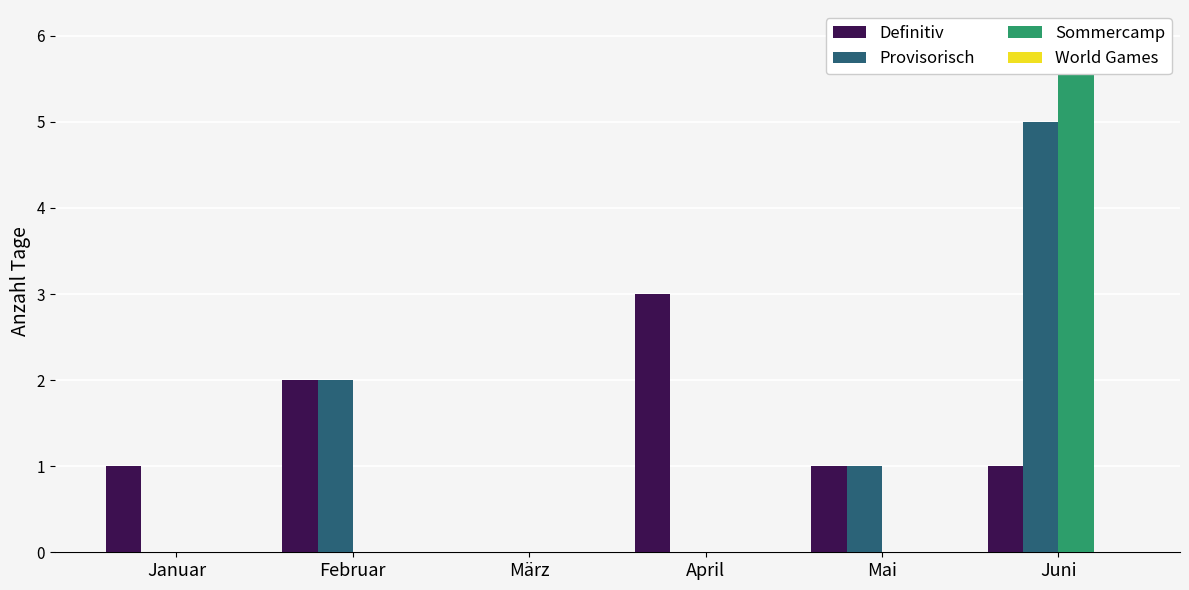

Does the chart contain stacked bars?

No